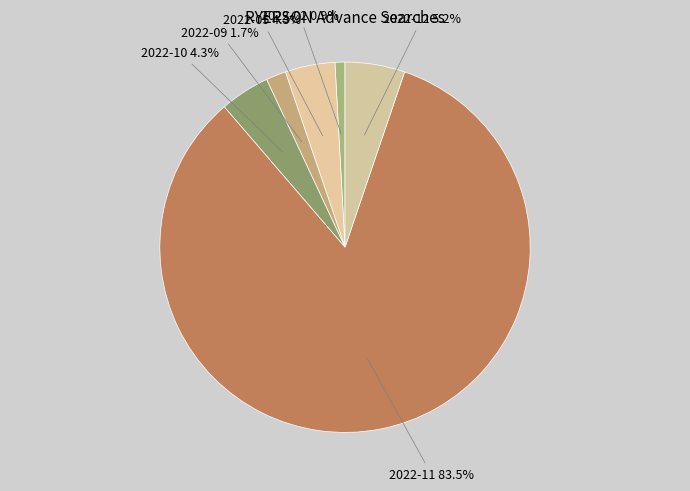

To the nearest percent, what is the difference between the largest and smallest slice percentages?

83%